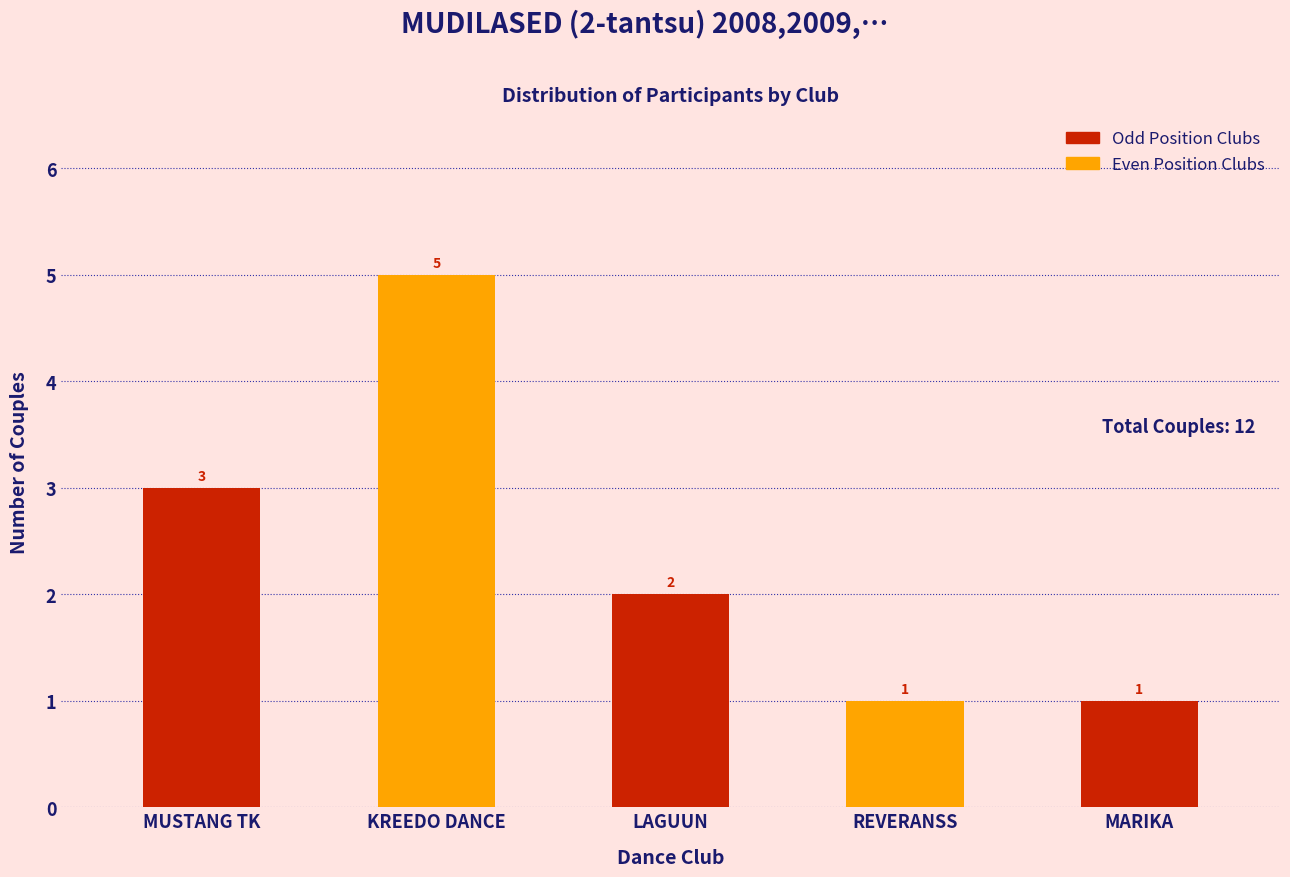

Reading left to right, what are all the values shown in this chart?

MUSTANG TK=3	KREEDO DANCE=5	LAGUUN=2	REVERANSS=1	MARIKA=1